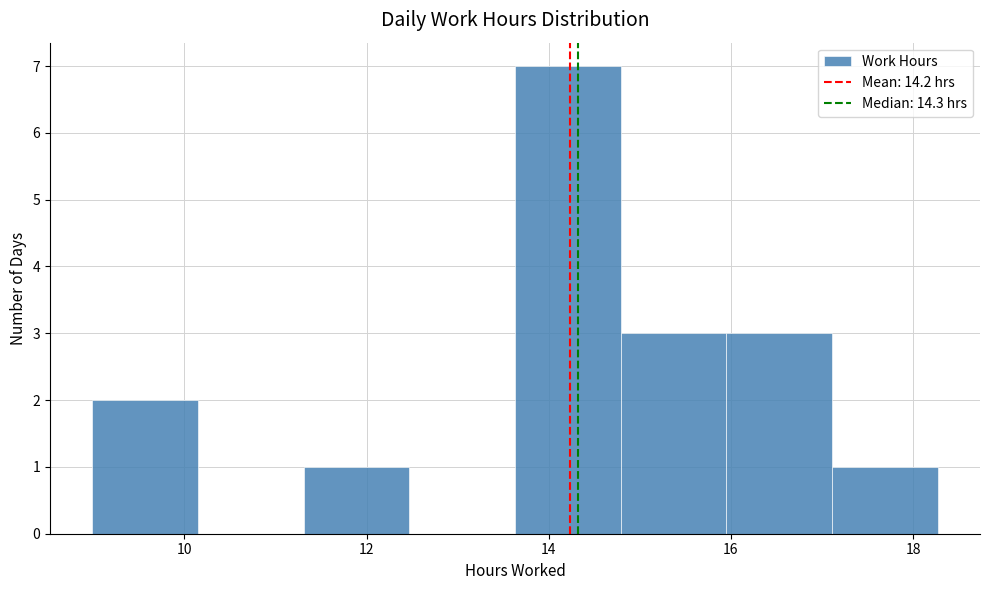

Reading left to right, transcribe this chart: for each bar, give the range it covers on the x-axis and its height. Neither the bar edges nor the heights are printed on the chart, so give them approximately, as read against the axes.

9.0 to 10.2: 2
10.2 to 11.4: 0
11.4 to 12.4: 1
12.4 to 13.6: 0
13.6 to 14.8: 7
14.8 to 16.0: 3
16.0 to 17.2: 3
17.2 to 18.2: 1